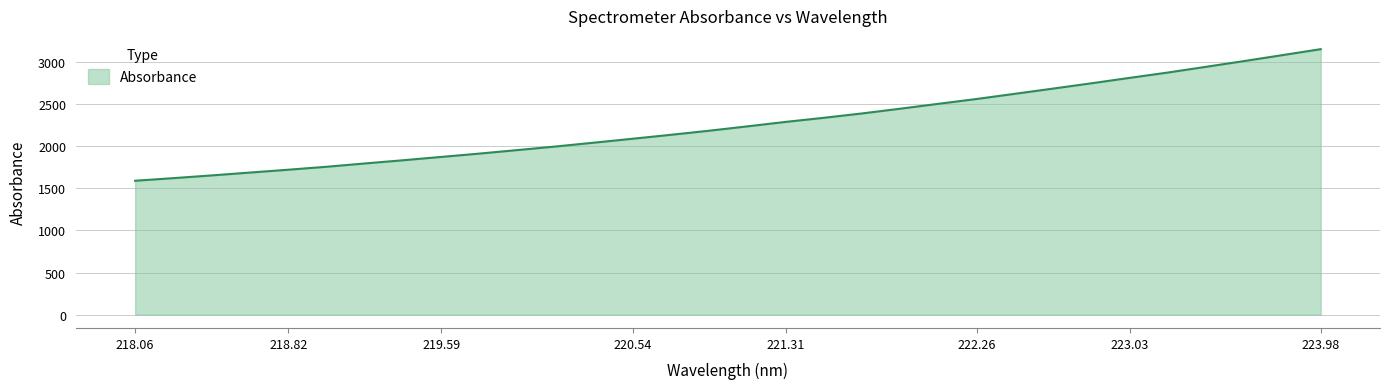

What is the difference between the maximum and minimum values?

1563.1